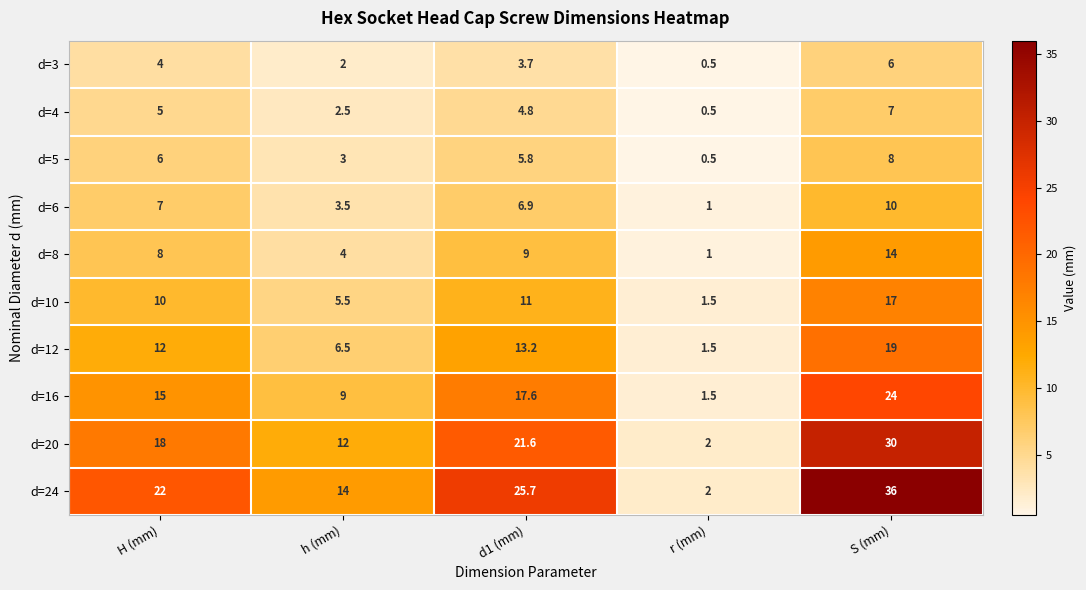

How many series are shown in this chart?

10